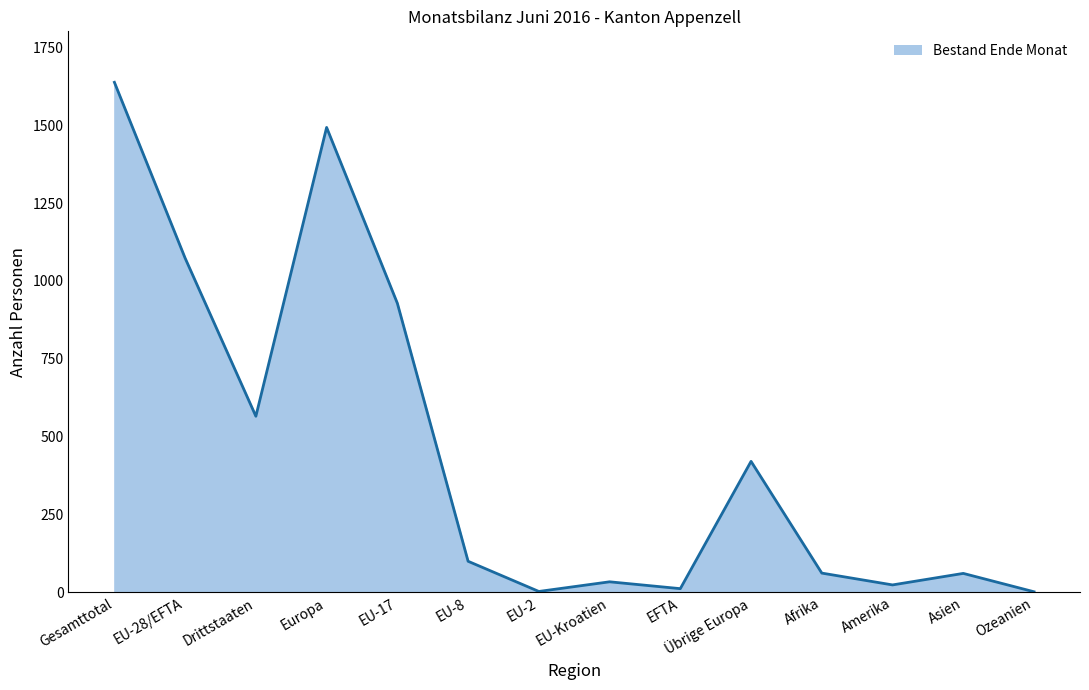

Which category has the lowest value across all series?

Ozeanien